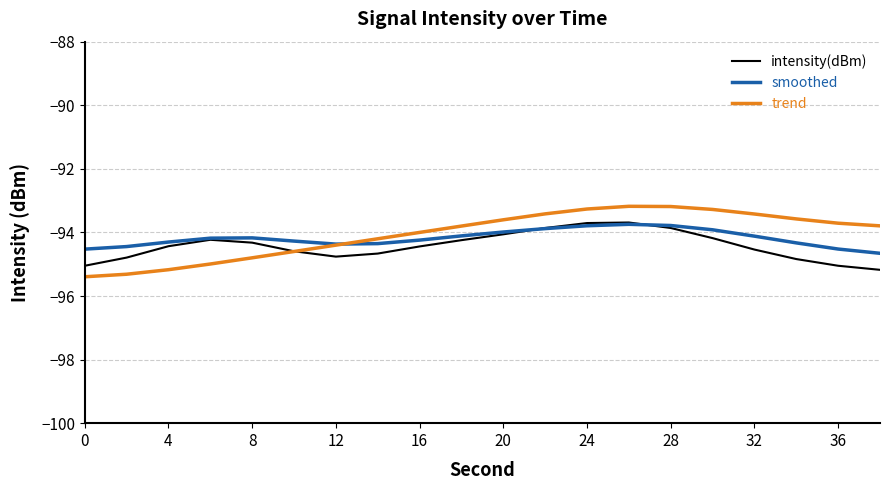

Rank the series by their average value, from lowest to highest.

intensity(dBm), smoothed, trend